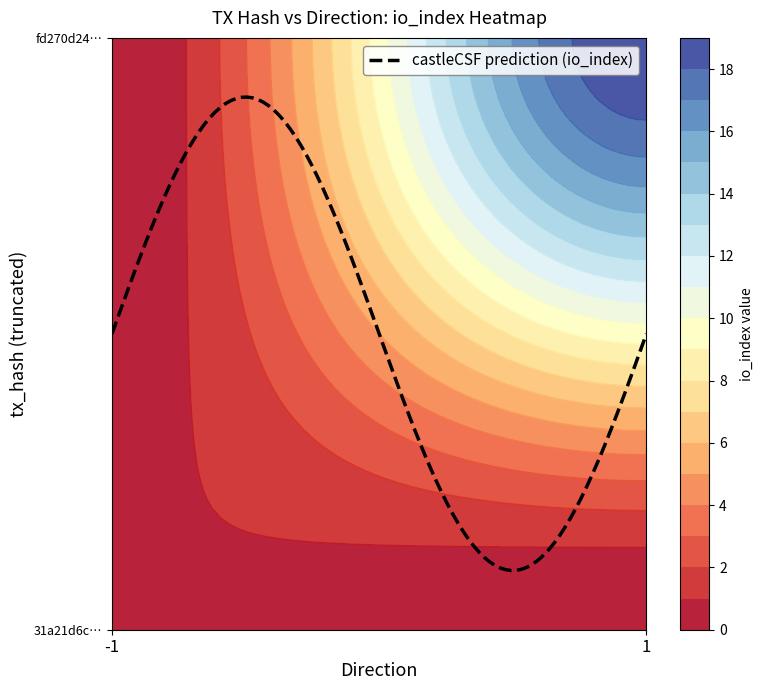

What is the greatest value displayed?

19